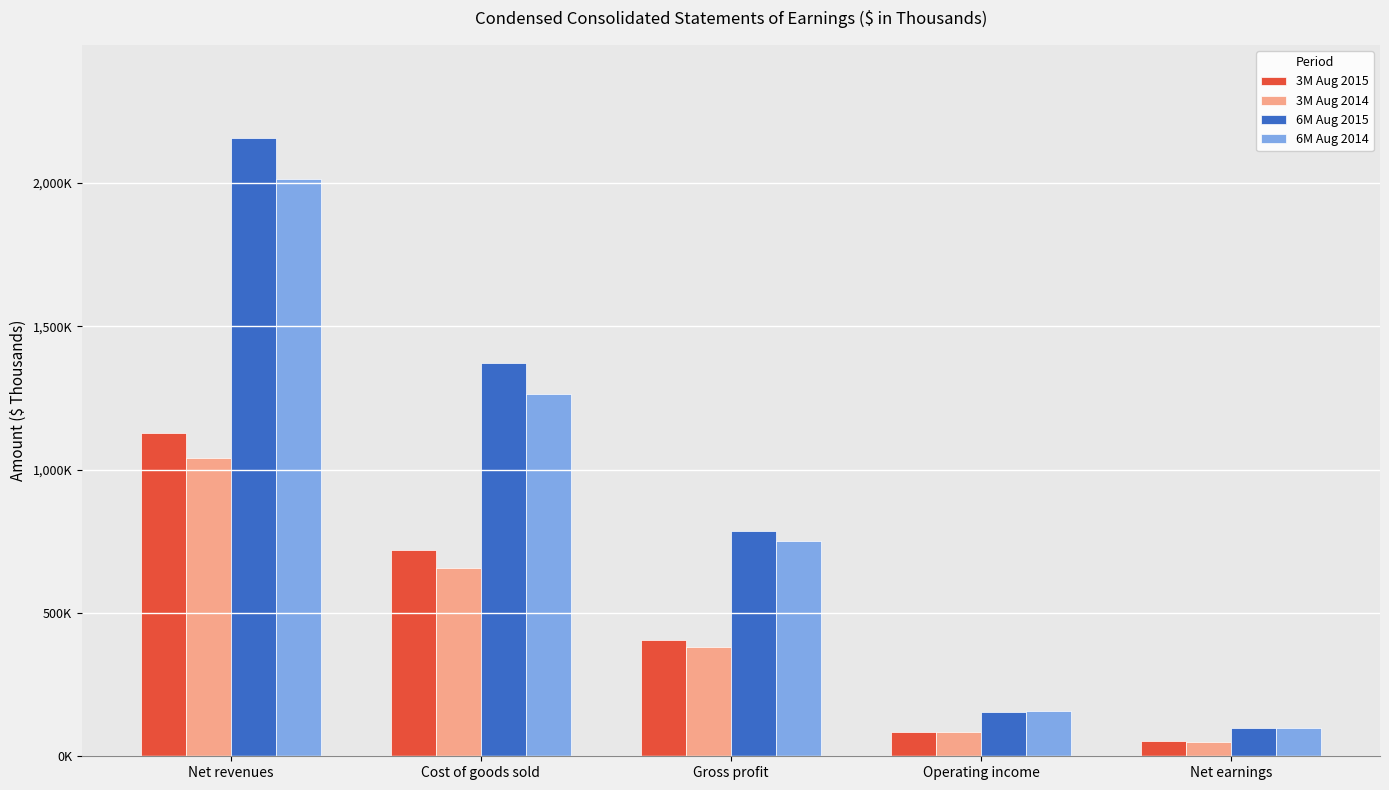

What is the maximum value for 3M Aug 2015?

1127028